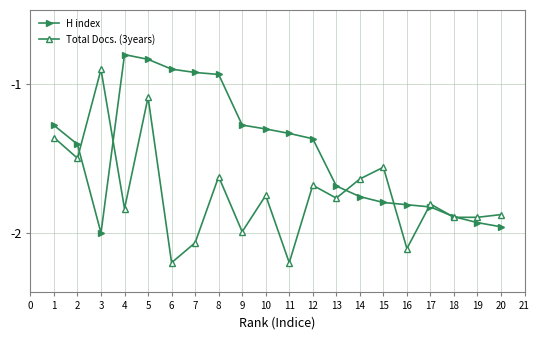

Which series has the widest spread of values?

Total Docs. (3years)